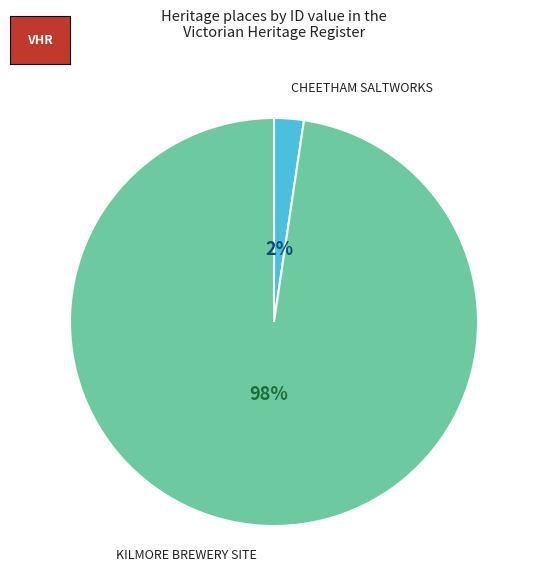

Do KILMORE BREWERY SITE and CHEETHAM SALTWORKS together represent more than half of the pie?

Yes